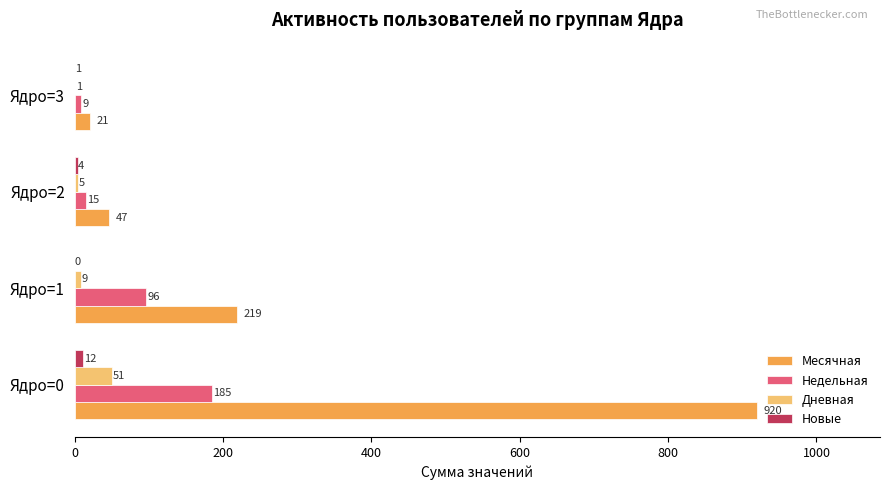

What is the approximate value of Месячная at Ядро=0?

920